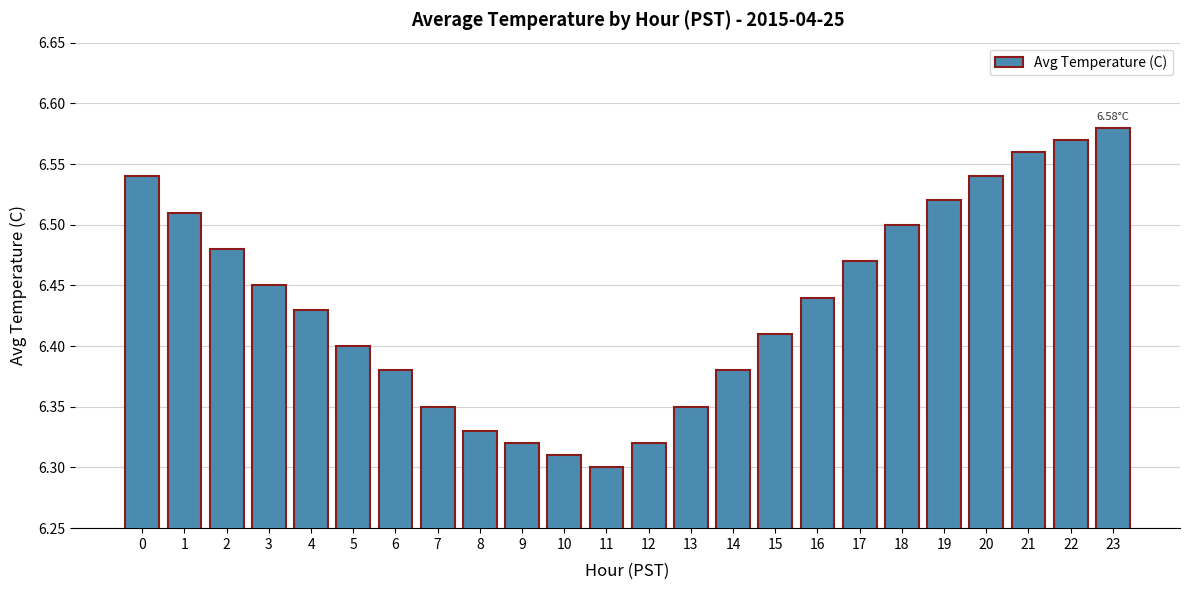

At which label is the value closest to 6?

11